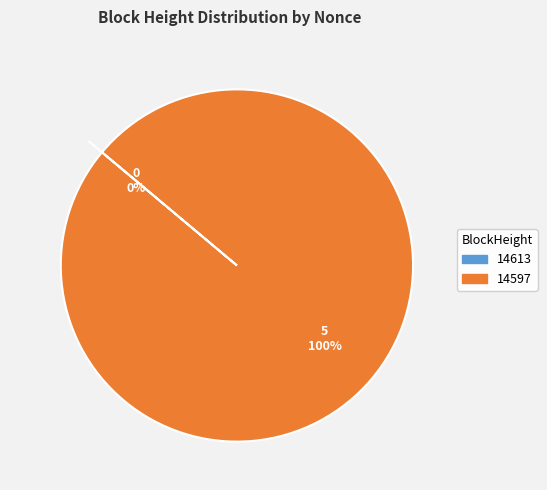

Is there any slice that represents more than half of the pie?

Yes